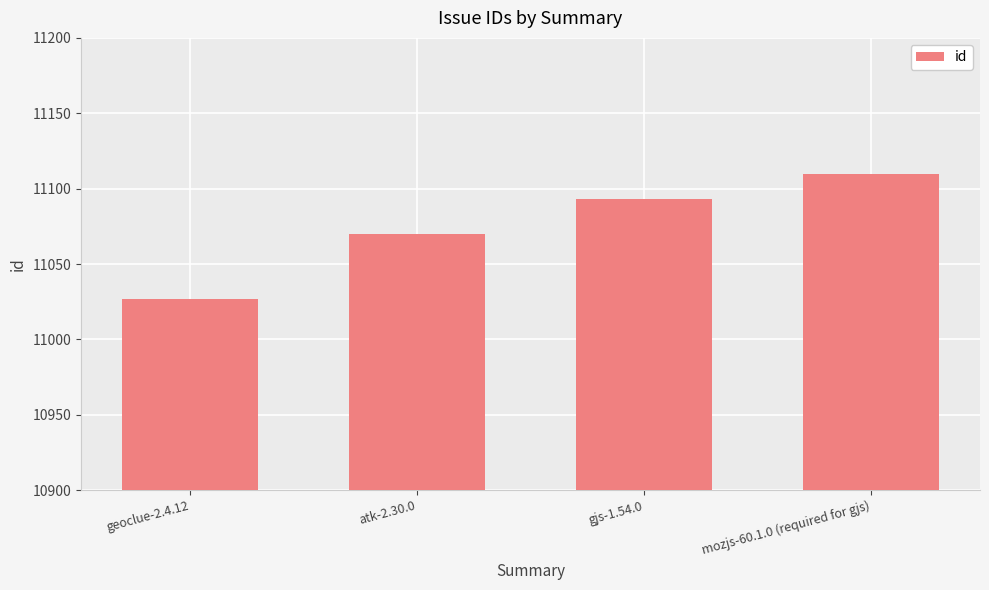

True or false: the data shows 11027 at geoclue-2.4.12.

True